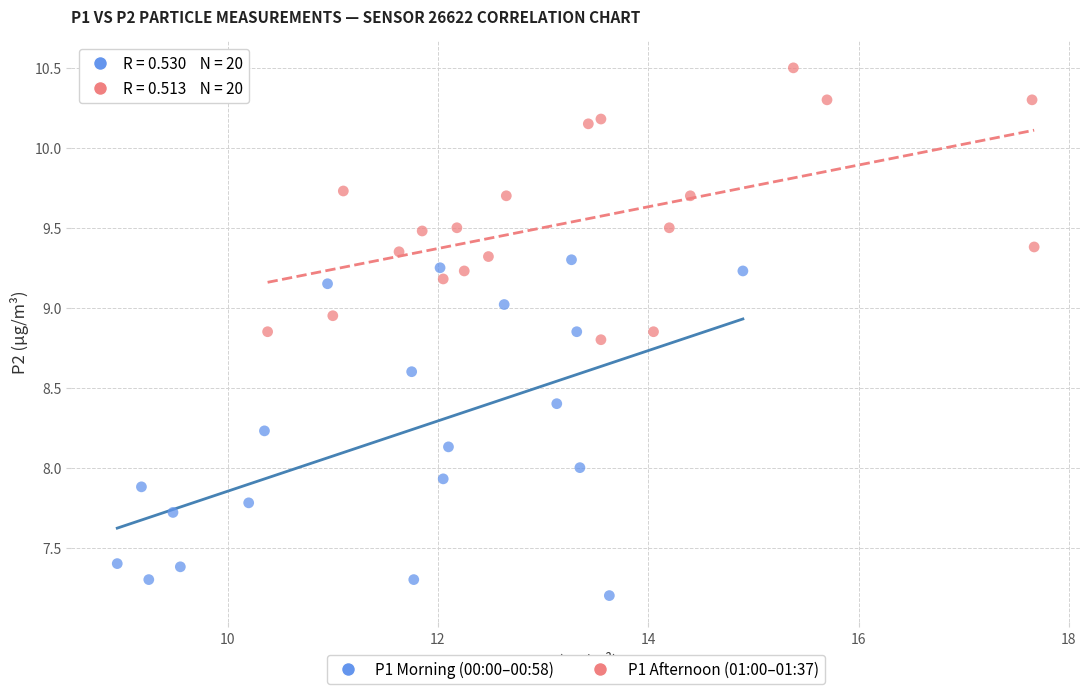

Which series contains the highest Y value?

P1 Afternoon (01:00–01:37)